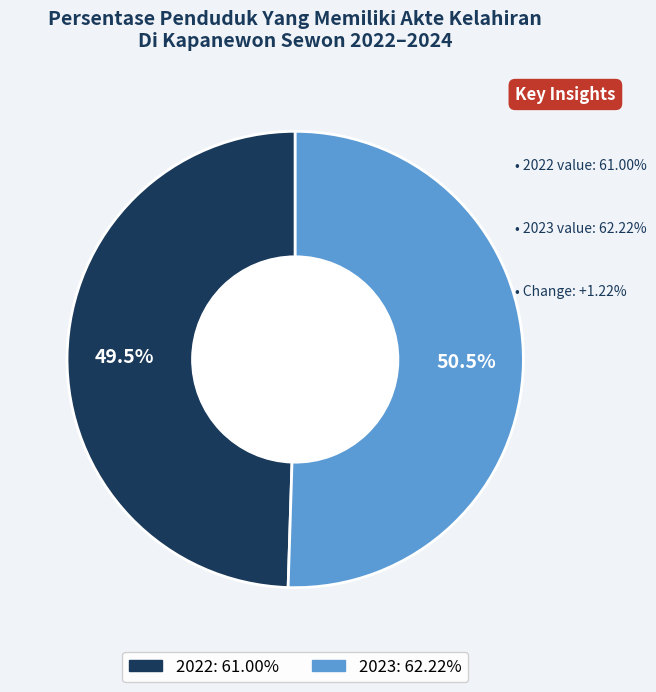

Count the number of slices in the pie.

2